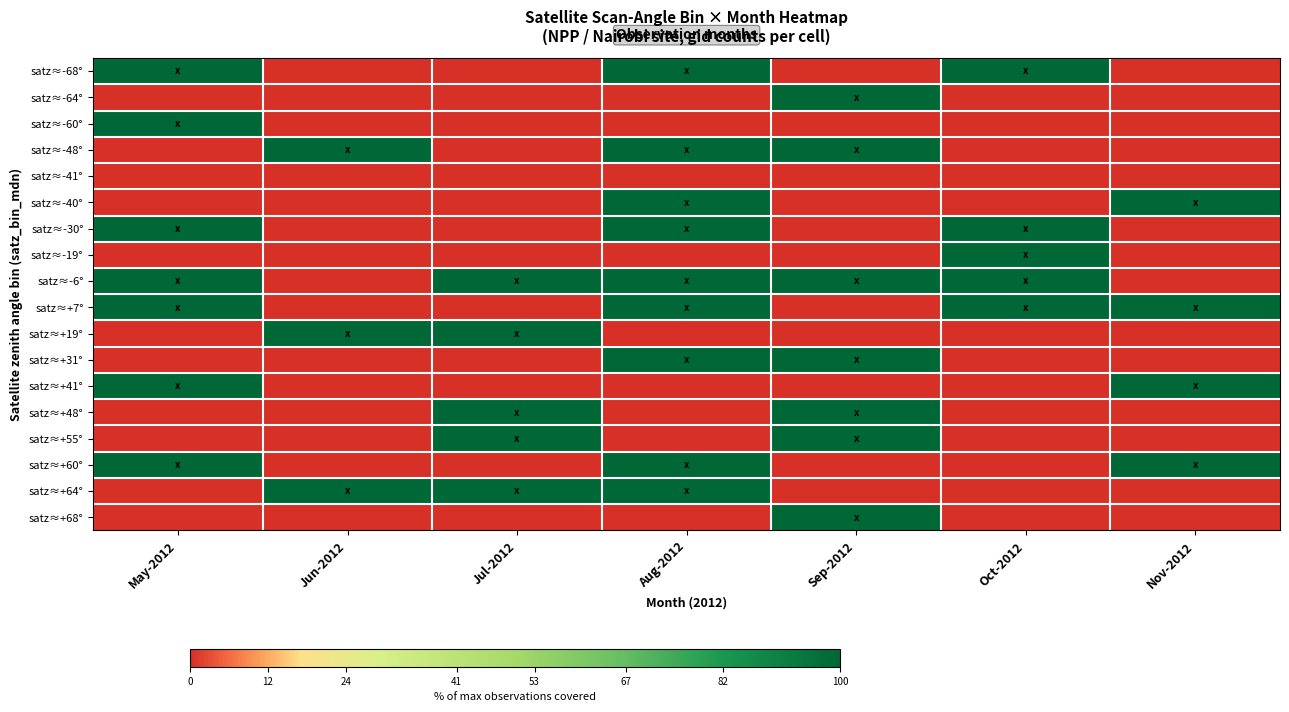

Which series has the largest range (max minus min)?

satz≈-68°